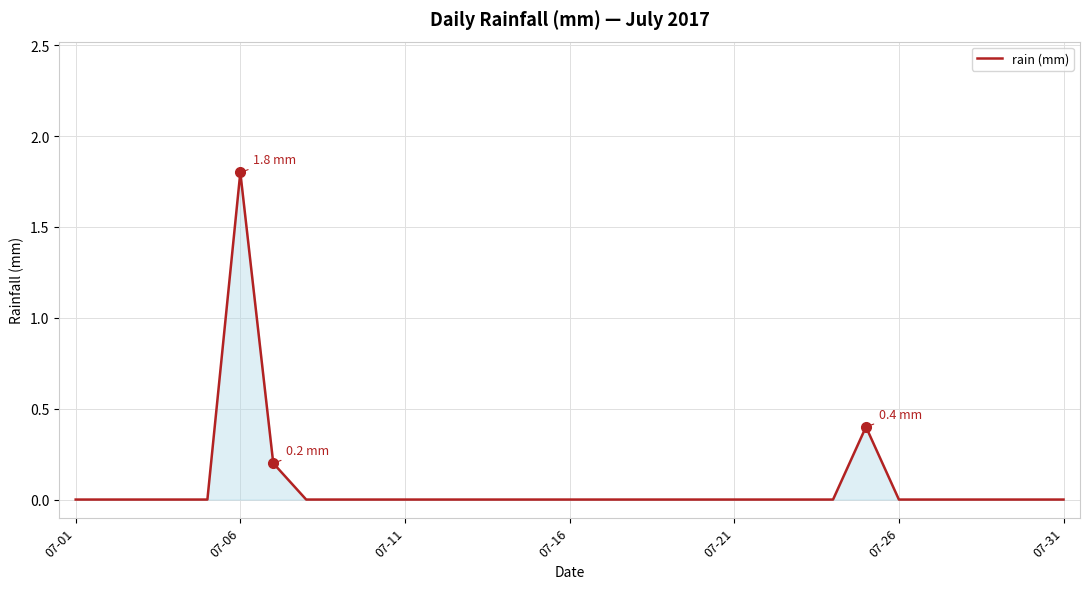

What is the greatest value displayed?

1.8